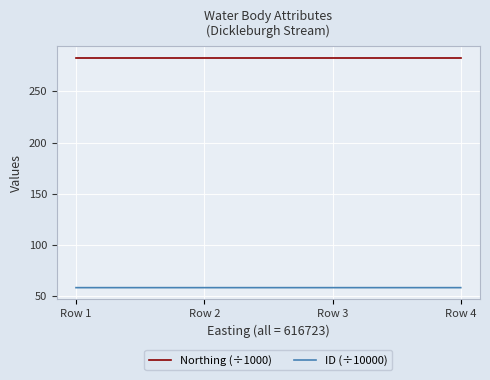

Rank the series at Row 3 from lowest to highest value.

ID (÷10000), Northing (÷1000)